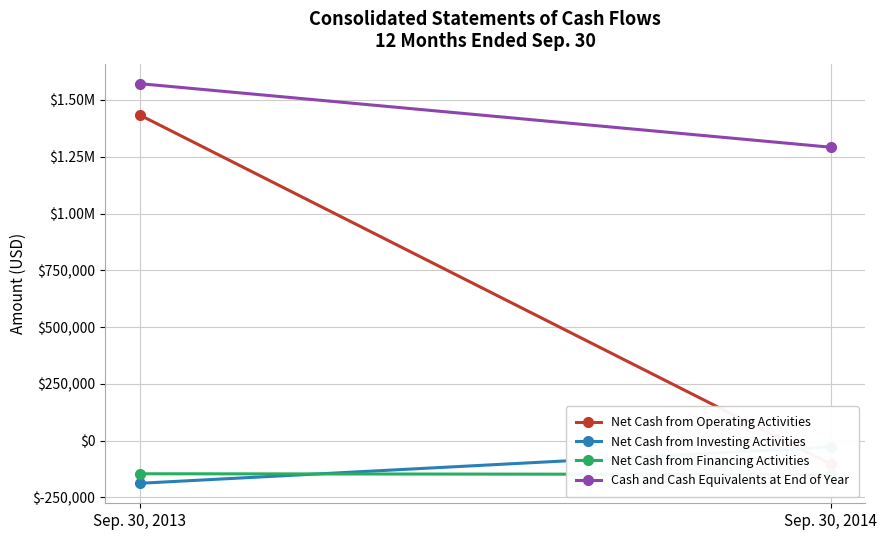

Between Sep. 30, 2013 and Sep. 30, 2014, which is larger?

Sep. 30, 2013